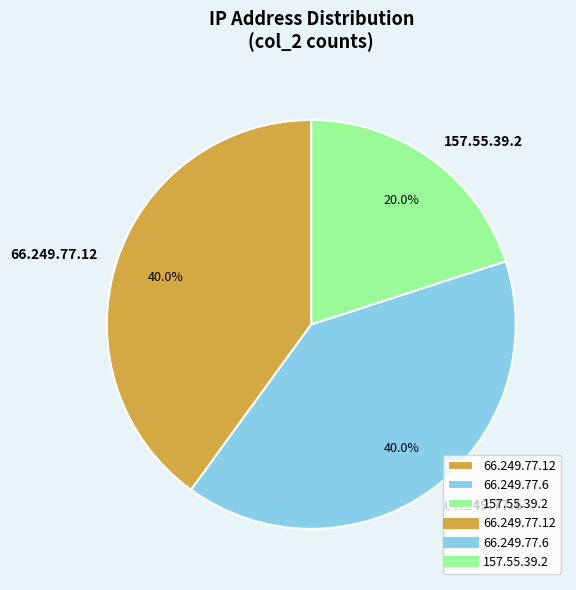

Is it true that 157.55.39.2 is 20% of the pie?

True